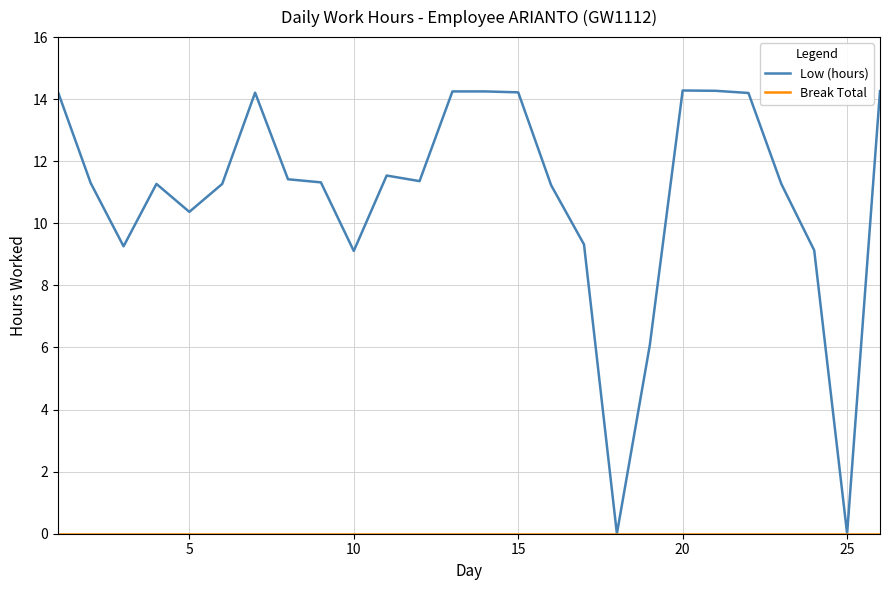

Does the chart display data point markers on the line(s)?

No